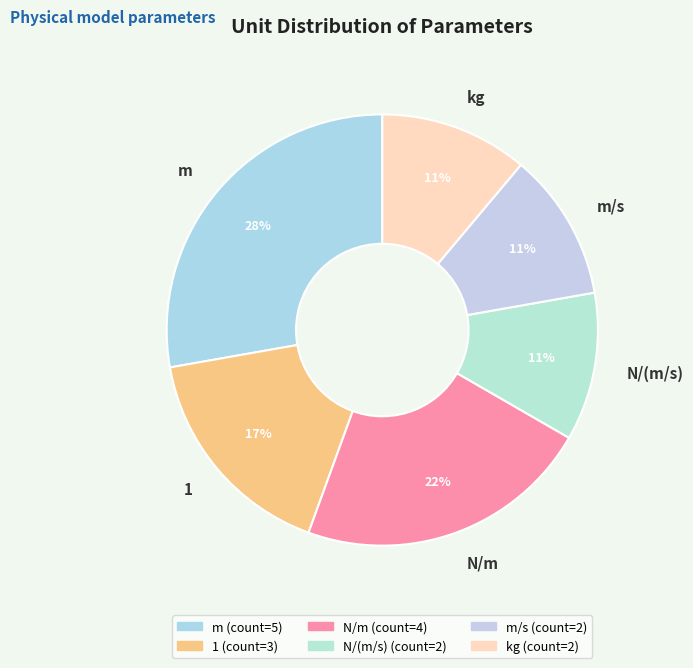

Between m/s and N/m, which is larger?

N/m